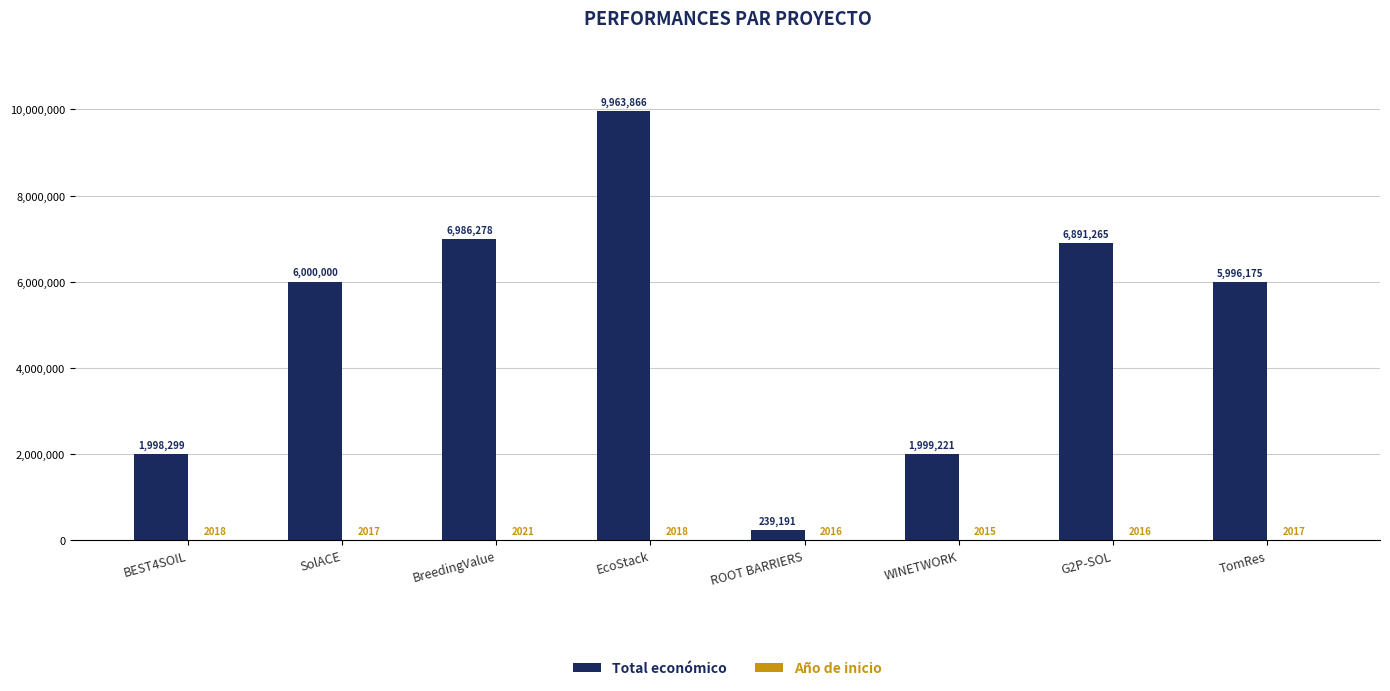

Which series has the largest total across all categories?

Total económico